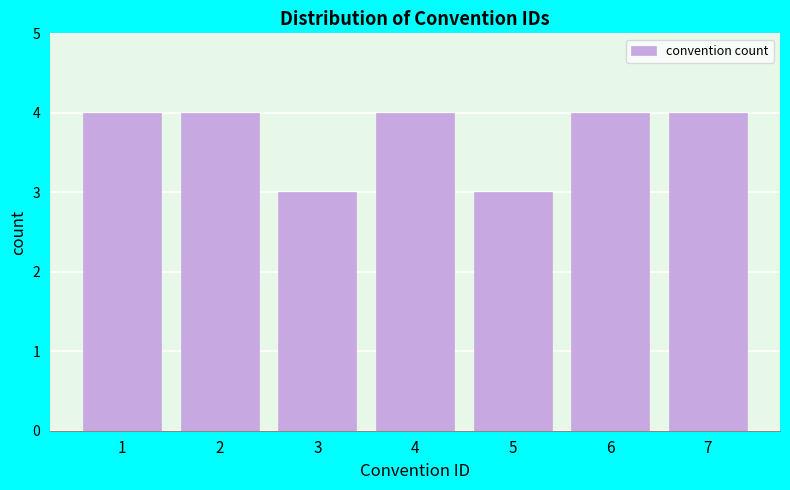

Reading right to left, list all the values displayed in this chart.

7=4	6=4	5=3	4=4	3=3	2=4	1=4